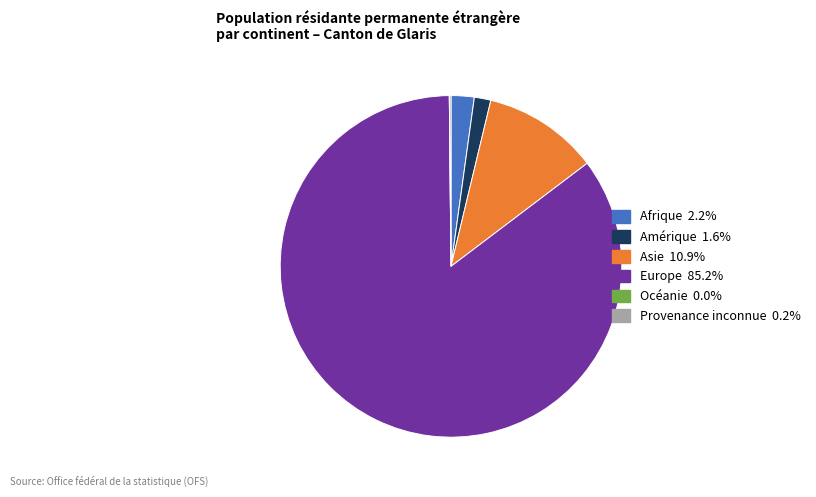

Which slice is the largest?

Europe